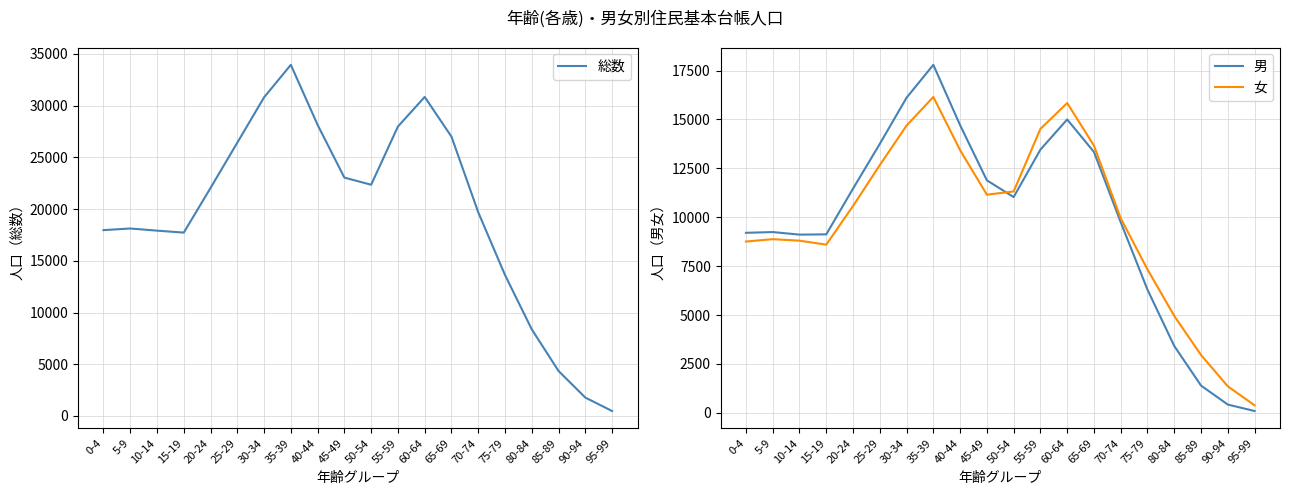

What position from the left is 85-89?

18